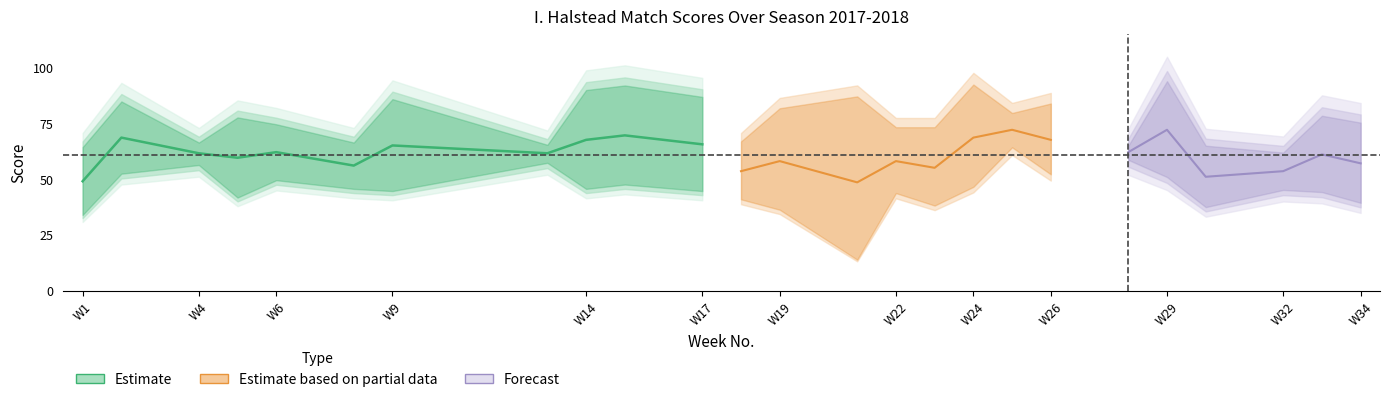

True or false: AwayScore has a value of 58 at 2.

True